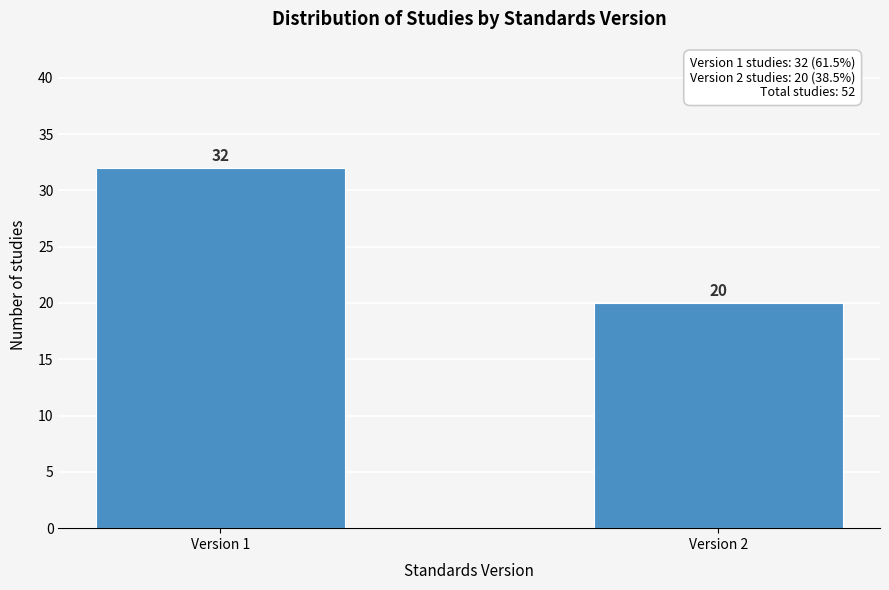

Reading left to right, what are all the values shown in this chart?

32	20